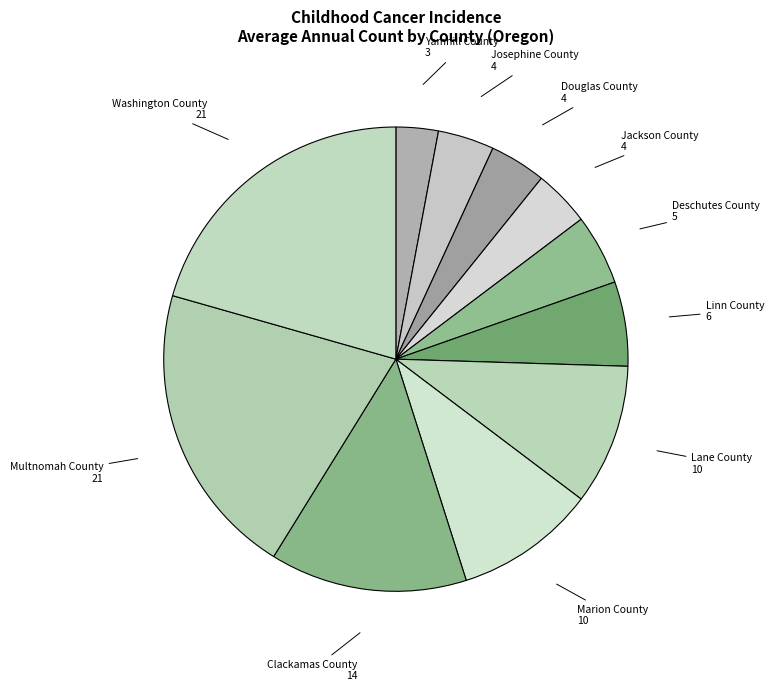

Which slice is the smallest?

Yamhill County